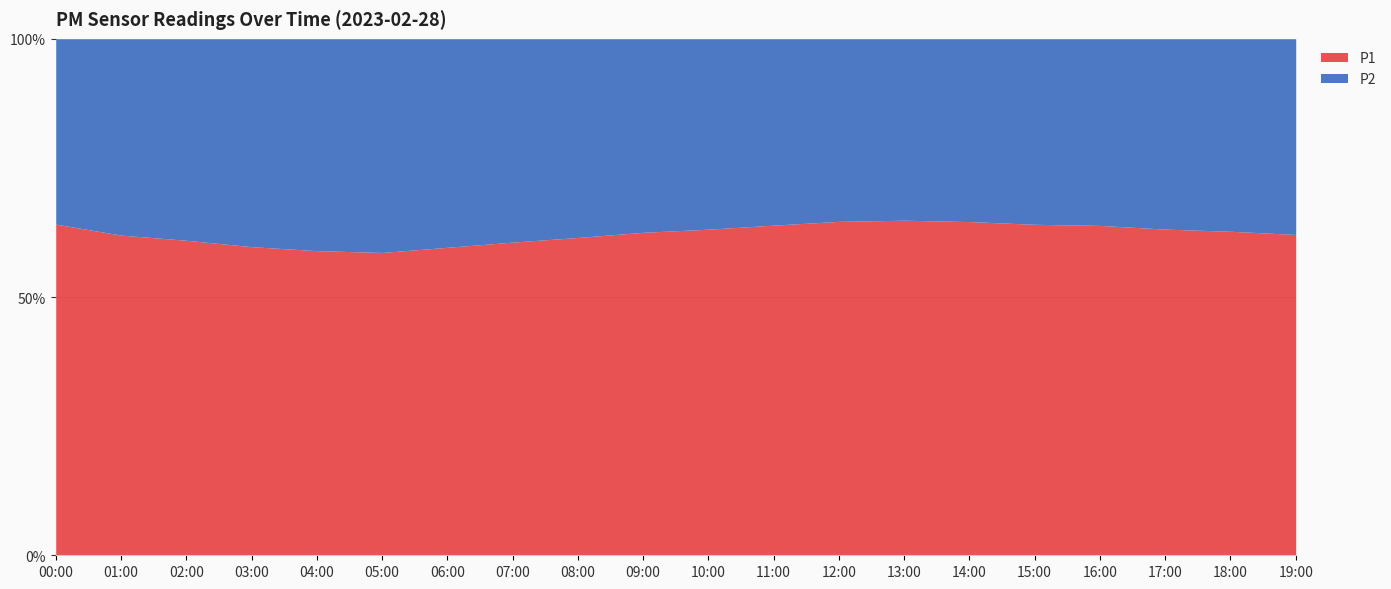

Reading left to right, transcribe all the data shown in this chart.

P1: 00:00=10.7	01:00=9.4	02:00=8.7	03:00=7.9	04:00=7.5	05:00=7.2	06:00=7.8	07:00=8.6	08:00=9.2	09:00=9.8	10:00=10.4	11:00=11.2	12:00=11.8	13:00=12.1	14:00=11.7	15:00=11.1	16:00=10.8	17:00=10.2	18:00=9.8	19:00=9.3
P2: 00:00=6.0	01:00=5.8	02:00=5.5	03:00=5.3	04:00=5.2	05:00=5.1	06:00=5.3	07:00=5.5	08:00=5.8	09:00=5.9	10:00=6.1	11:00=6.3	12:00=6.5	13:00=6.5	14:00=6.4	15:00=6.2	16:00=6.1	17:00=6.0	18:00=5.8	19:00=5.7